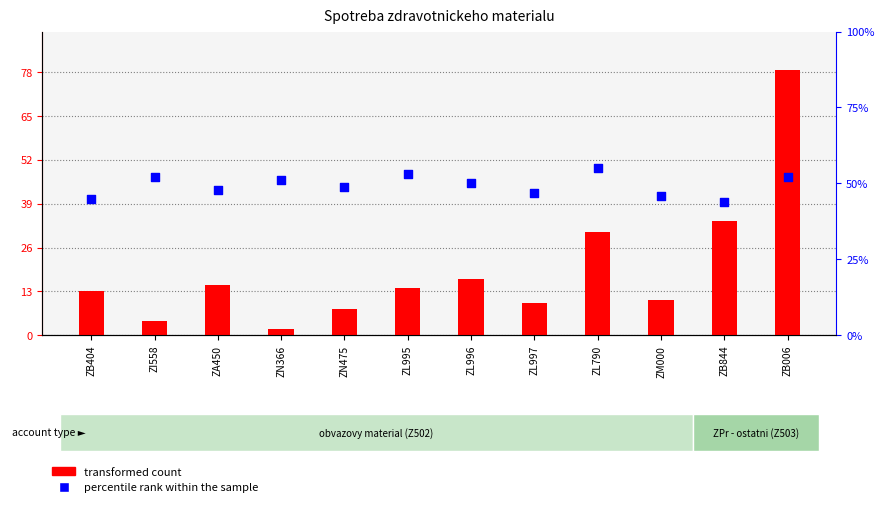

At how many categories does at least one series exceed 61?

1